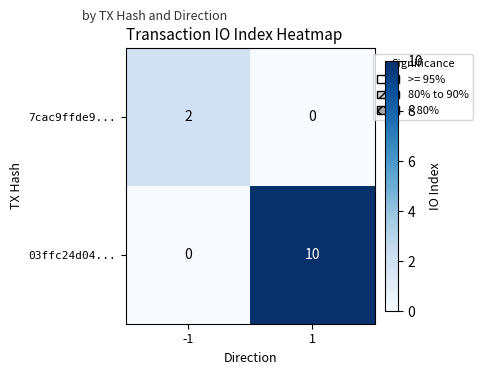

Between -1 and 1, which series saw the biggest shift?

03ffc24d04...